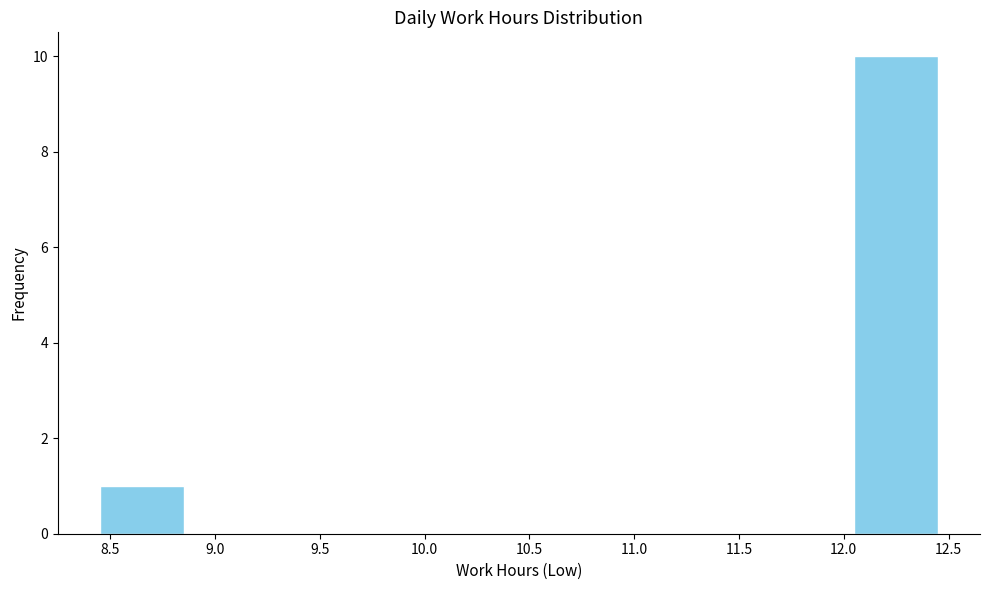

Which range on the x-axis has the tallest bar?

12.05 to 12.45